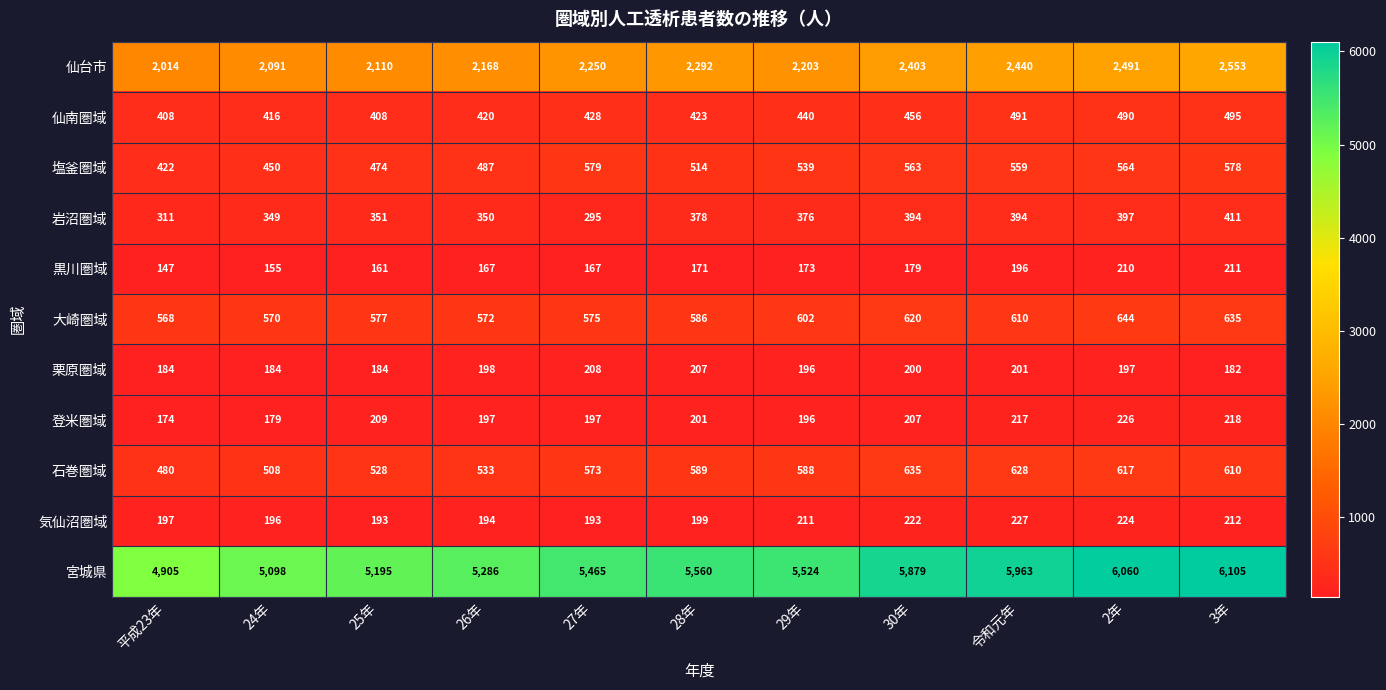

What is the maximum value for 大崎圏域?

644